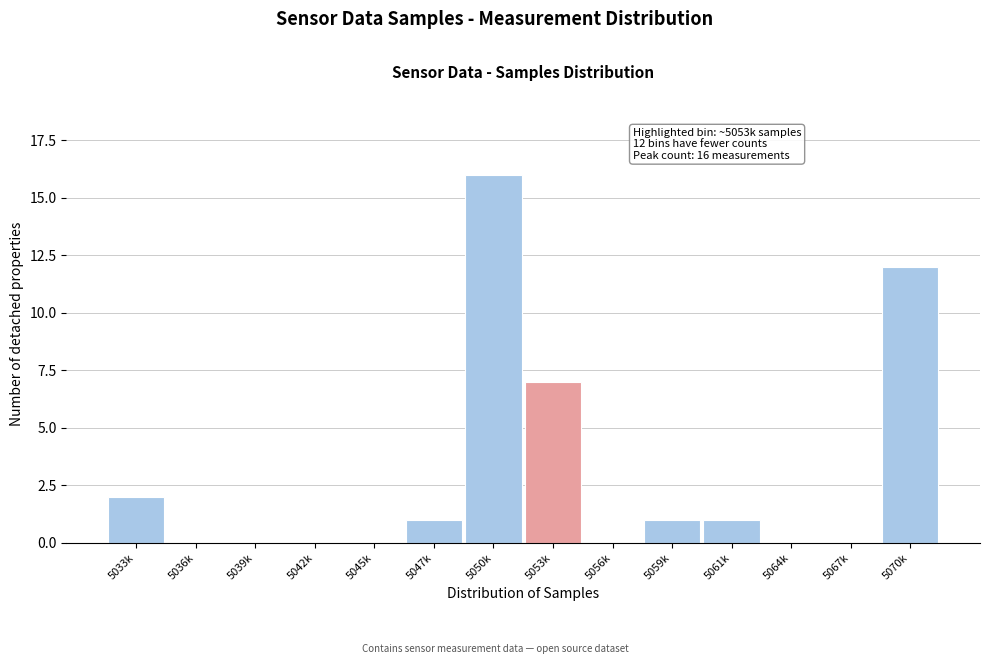

Reading left to right, transcribe all the data shown in this chart.

5033k=2	5036k=0	5039k=0	5042k=0	5045k=0	5047k=1	5050k=16	5053k=7	5056k=0	5059k=1	5061k=1	5064k=0	5067k=0	5070k=12